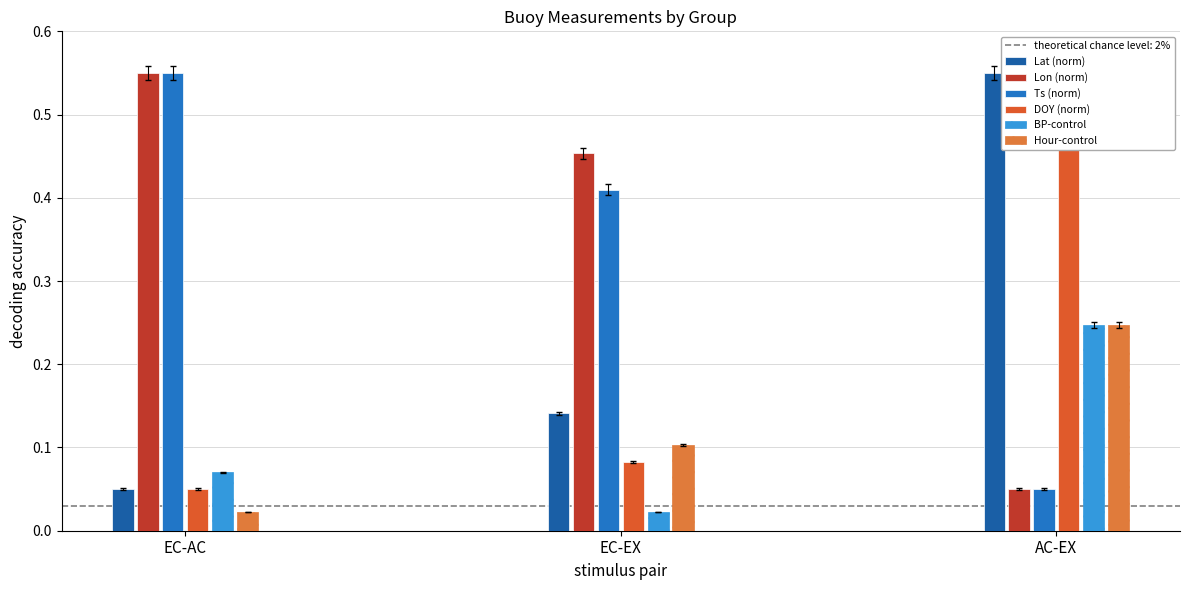

What is the spread (max minus min) of values at EC-EX?

0.4